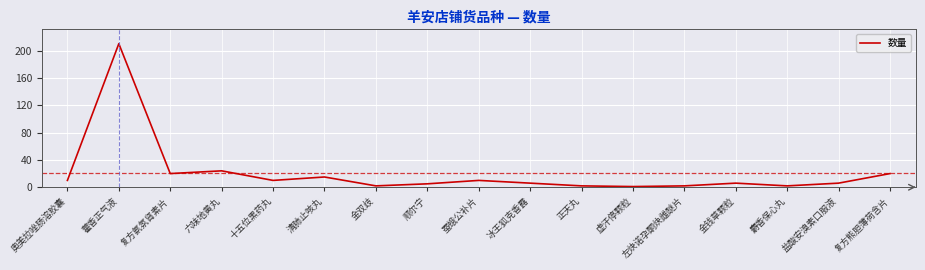

What is the difference between the maximum and minimum values?

209